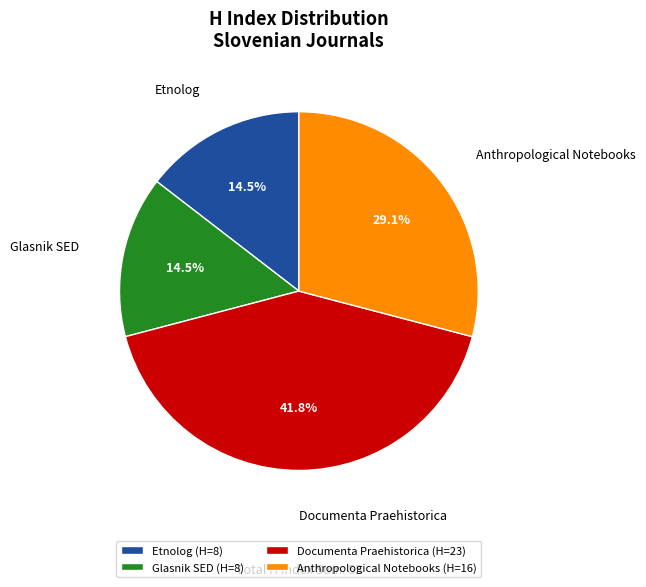

What is the largest slice in the pie chart?

Documenta Praehistorica